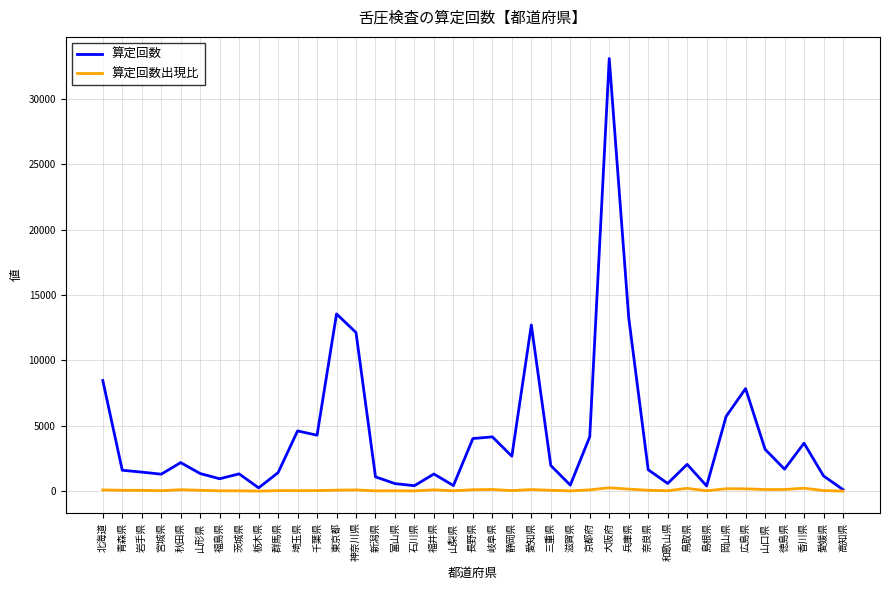

The value of 算定回数 at 三重県 is 1962.0. True or false?

True